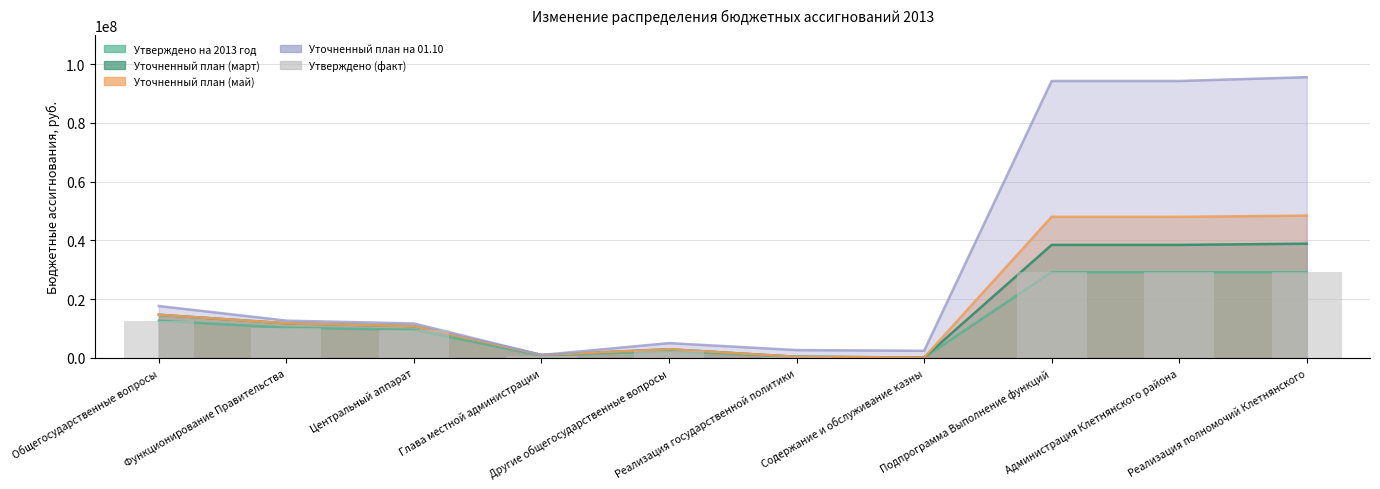

The Уточненный план (март) series shows 523352 at Реализация государственной политики. True or false?

False